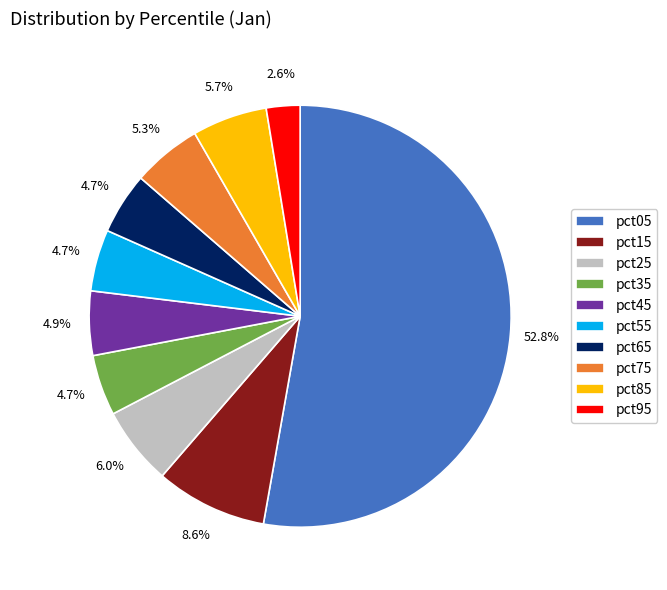

How many slices are in this pie chart?

10